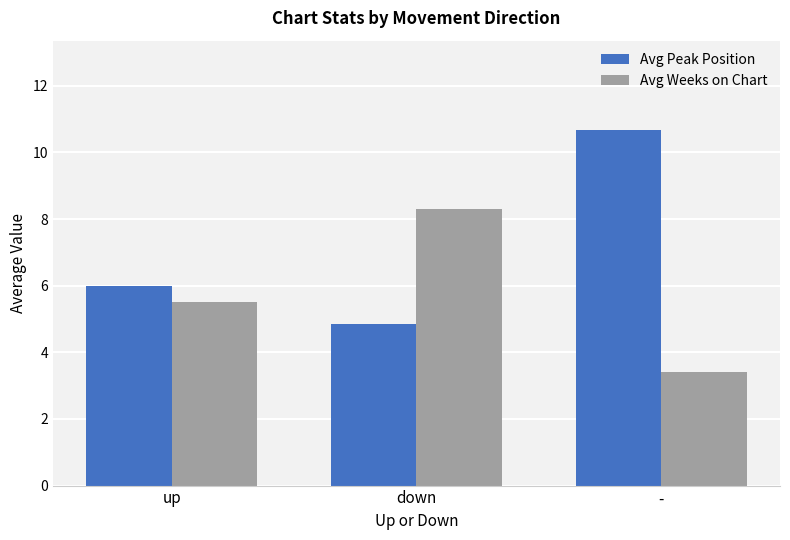

At which label does Avg Weeks on Chart reach its peak?

down